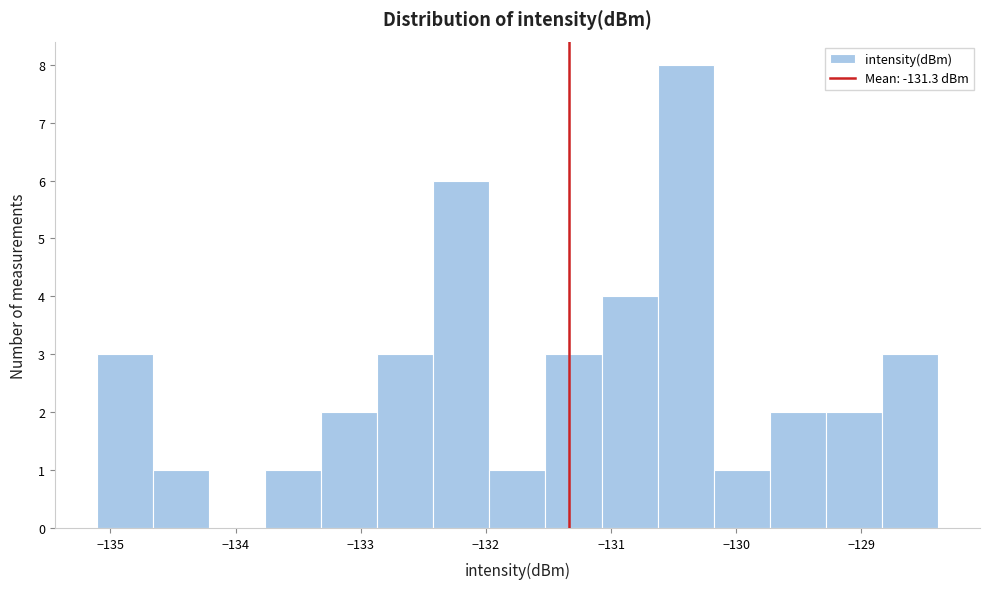

Reading left to right, transcribe this chart: for each bar, give the range it covers on the x-axis and its height. Neither the bar edges nor the heights are printed on the chart, so give them approximately, as read against the axes.

-135.1 to -134.7: 3
-134.7 to -134.2: 1
-134.2 to -133.8: 0
-133.8 to -133.3: 1
-133.3 to -132.9: 2
-132.9 to -132.4: 3
-132.4 to -132.0: 6
-132.0 to -131.5: 1
-131.5 to -131.1: 3
-131.1 to -130.6: 4
-130.6 to -130.2: 8
-130.2 to -129.7: 1
-129.7 to -129.3: 2
-129.3 to -128.8: 2
-128.8 to -128.4: 3